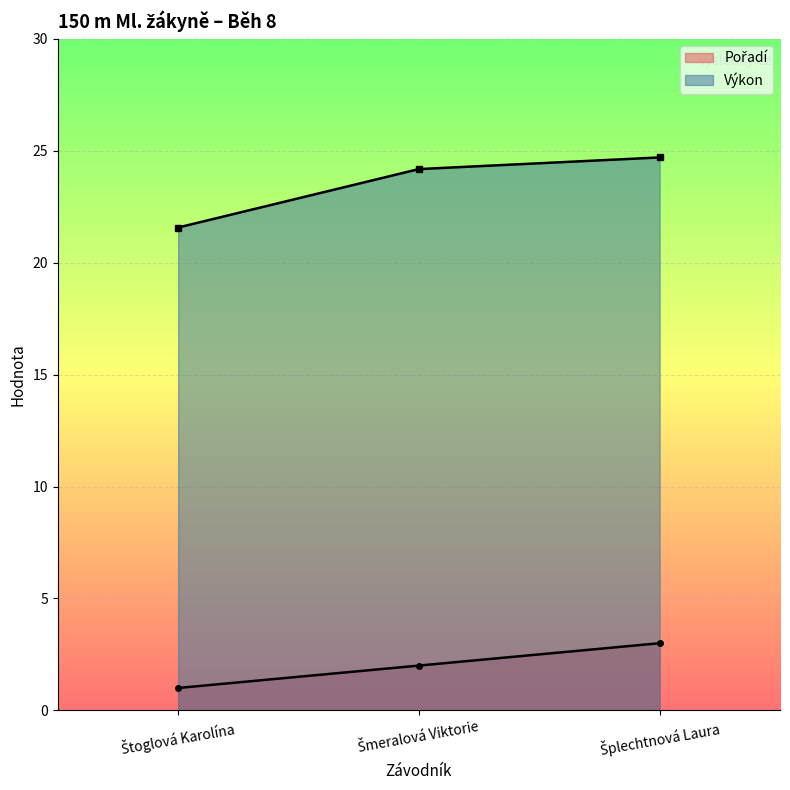

What are all the series names shown in the legend?

Pořadí, Výkon